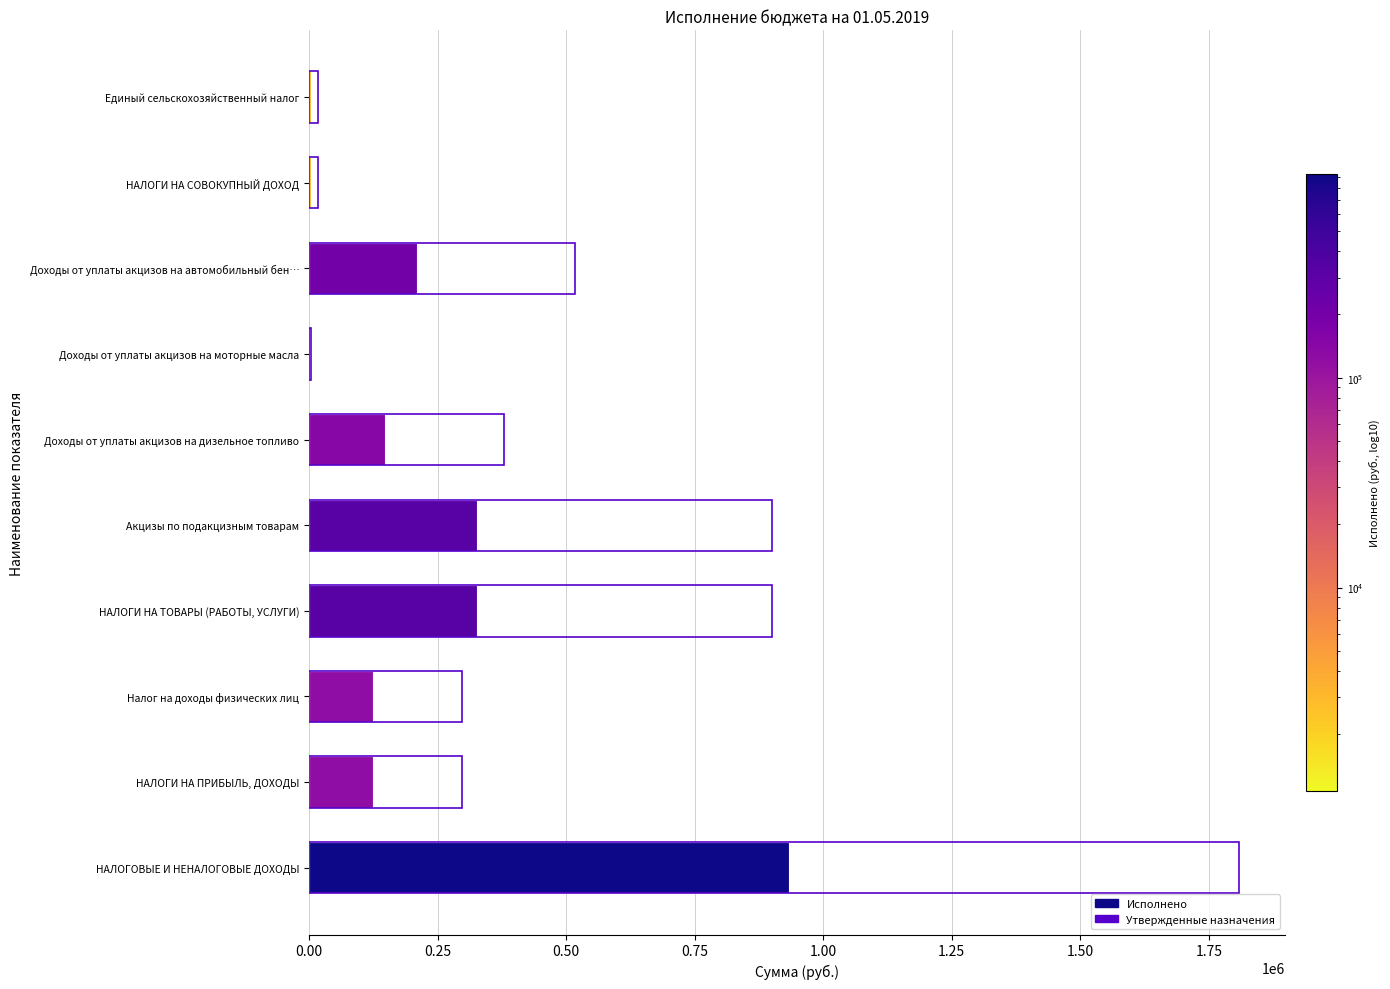

How many data points in Исполнено are less than 147402?

5